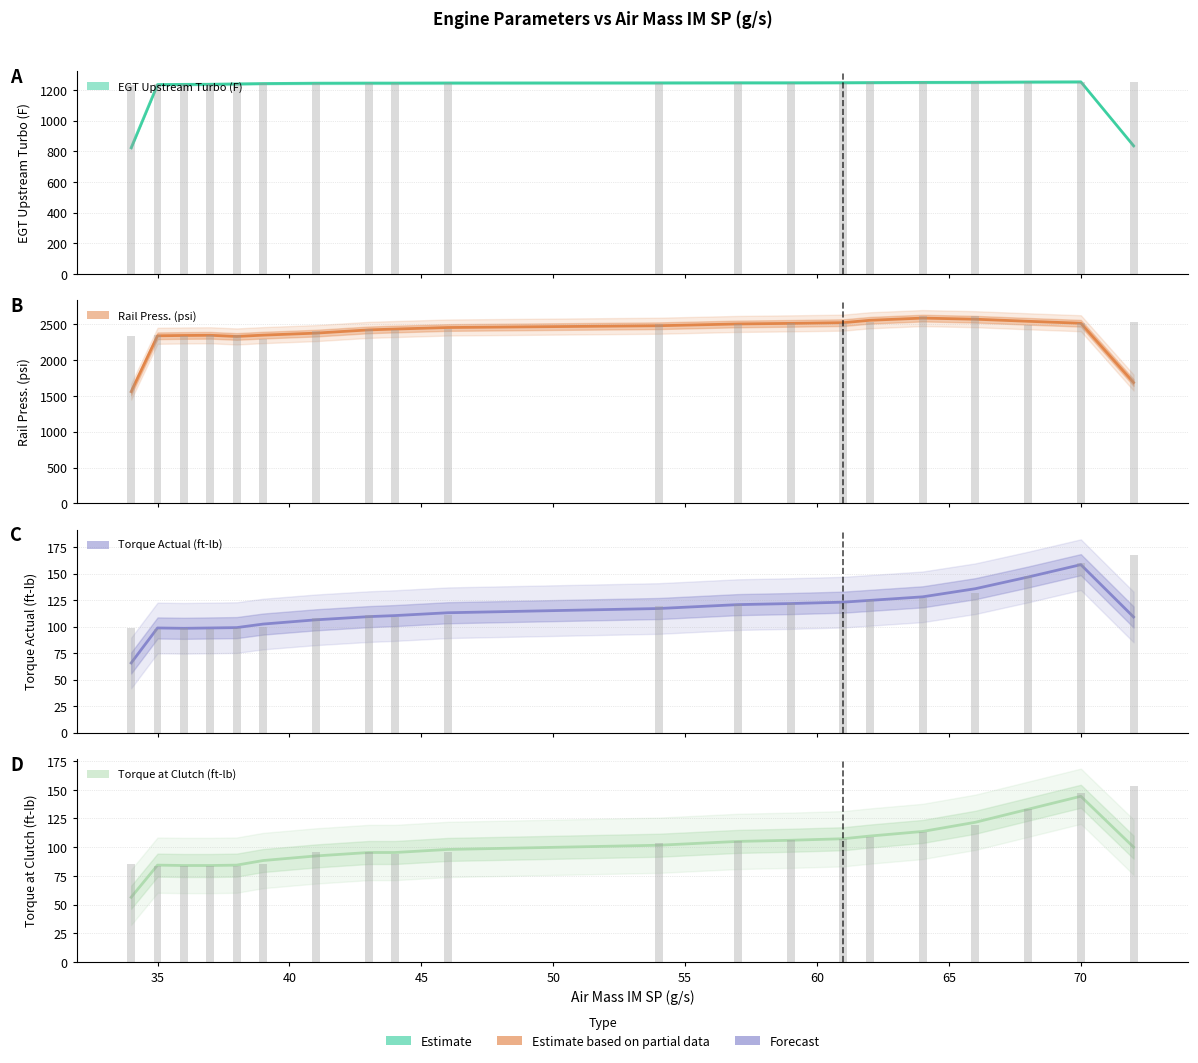

What is the sum of all EGT Upstream Turbo (F) values?

24071.7